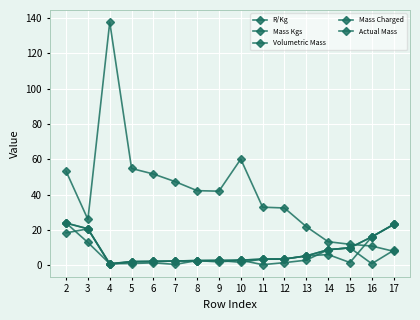

How many categories are shown in the chart?

16